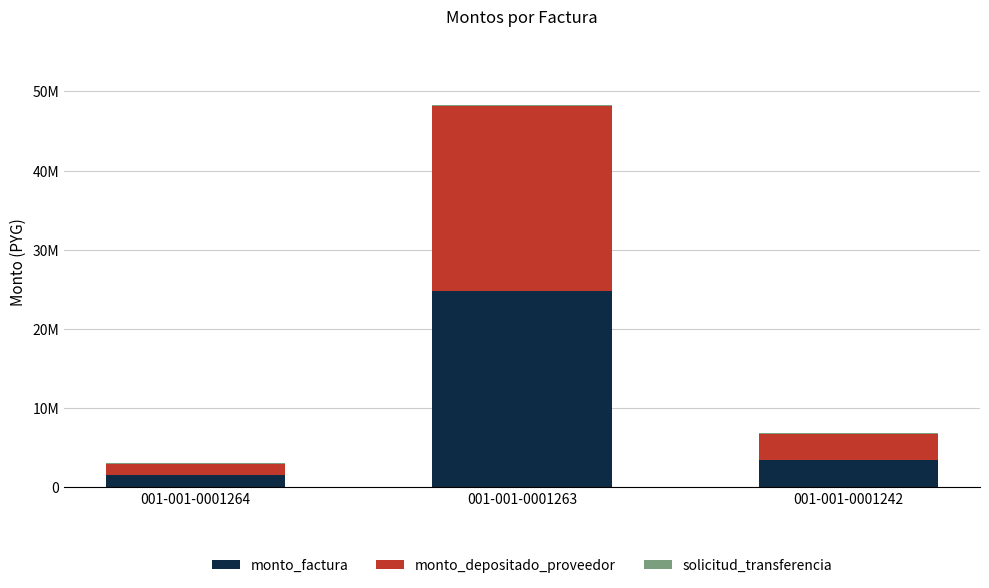

What value does the monto_factura series have at 001-001-0001264, to the nearest 100?

1500000